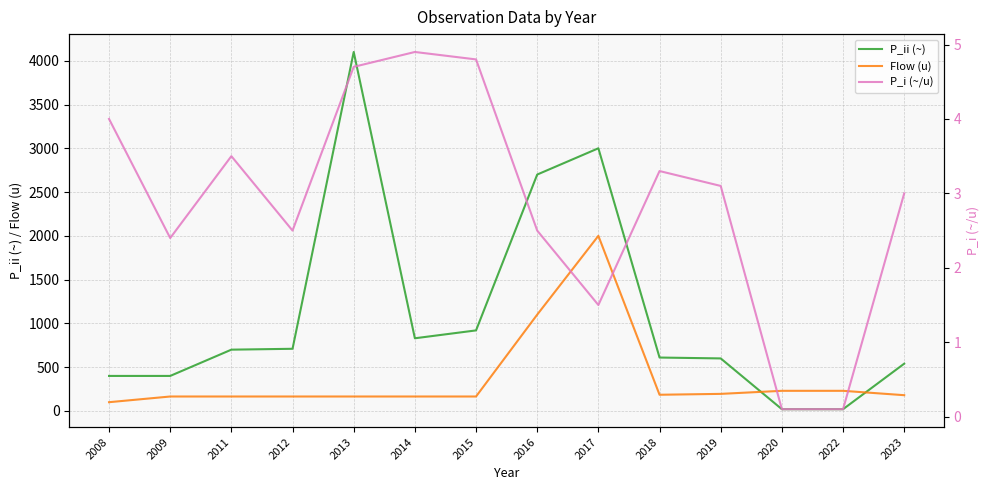

Reading left to right, transcribe all the data shown in this chart.

P_ii (~): 2008=400.0	2009=400.0	2011=700.0	2012=710.0	2013=4100.0	2014=830.0	2015=920.0	2016=2700.0	2017=3000.0	2018=610.0	2019=600.0	2020=20.0	2022=20.0	2023=540.0
Flow (u): 2008=100.0	2009=165.0	2011=165.0	2012=165.0	2013=165.0	2014=165.0	2015=165.0	2016=1100.0	2017=2000.0	2018=185.0	2019=195.0	2020=230.0	2022=230.0	2023=180.0
P_i (~/u): 2008=4.0	2009=2.4	2011=3.5	2012=2.5	2013=4.7	2014=4.9	2015=4.8	2016=2.5	2017=1.5	2018=3.3	2019=3.1	2020=0.1	2022=0.1	2023=3.0